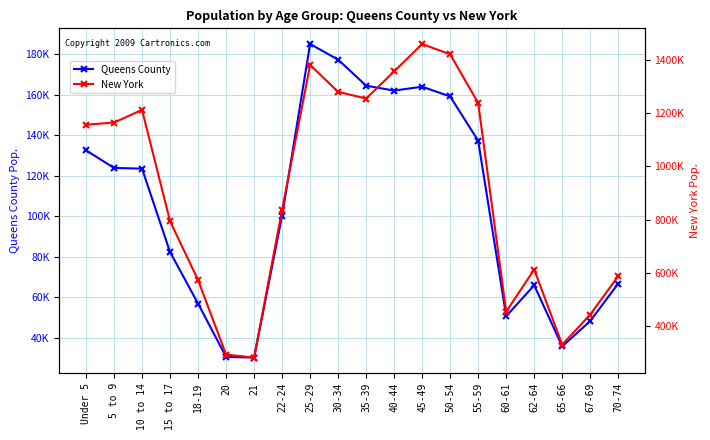

What is the label of the 8th point from the left?

22-24